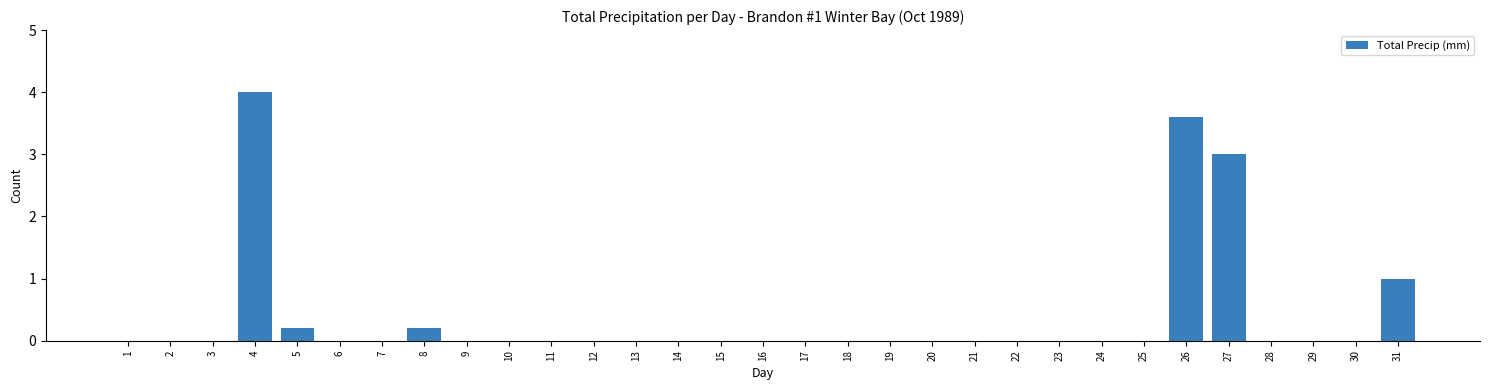

What is the change in value from 7 to 8?

+0.2